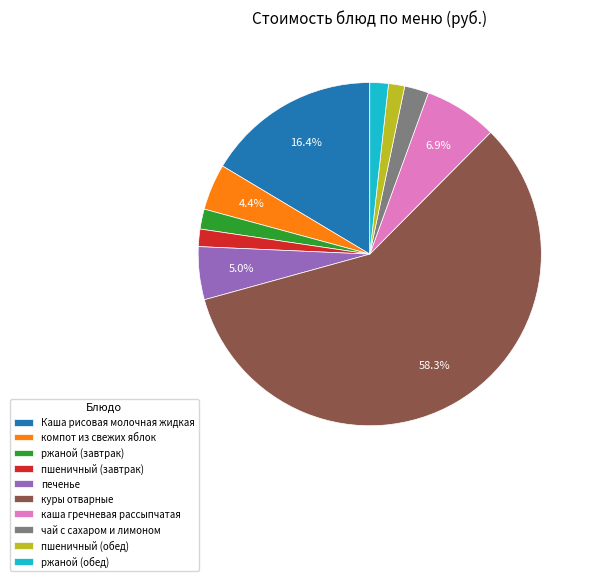

Is there any slice that represents more than half of the pie?

Yes